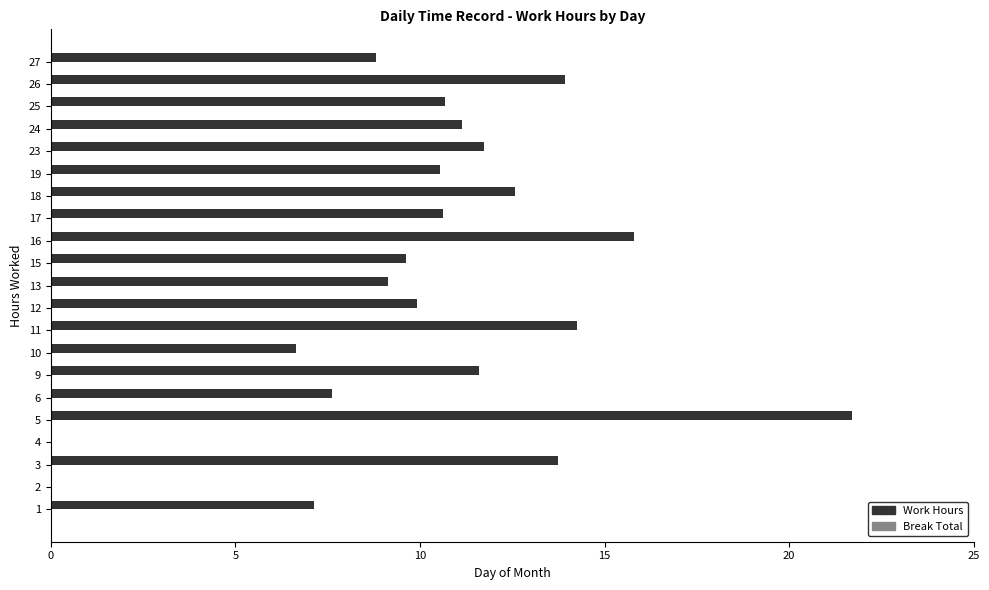

The chart shows a value of 9.1 at 13. True or false?

True